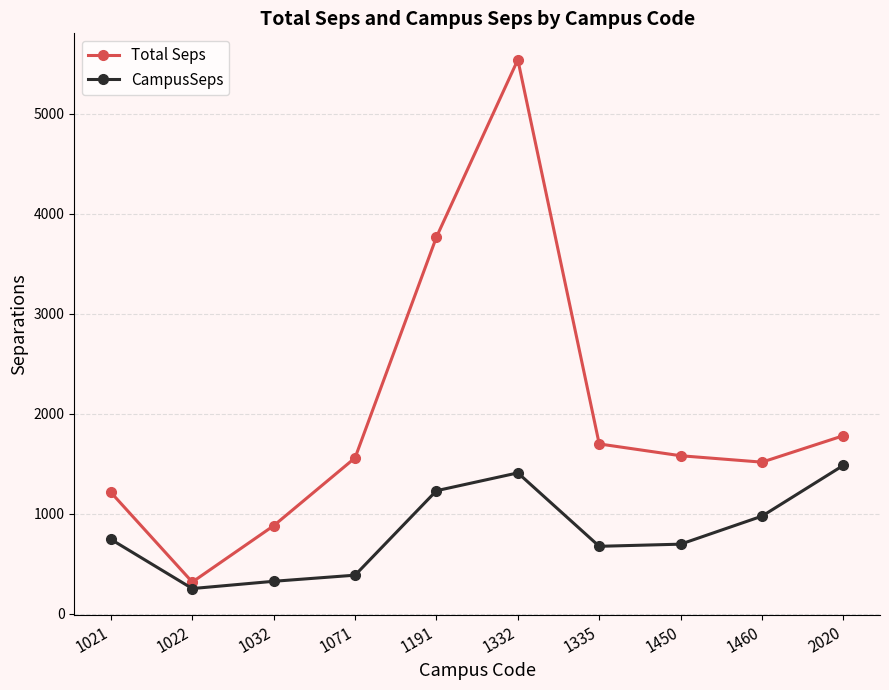

Which category has the lowest value across all series?

1022